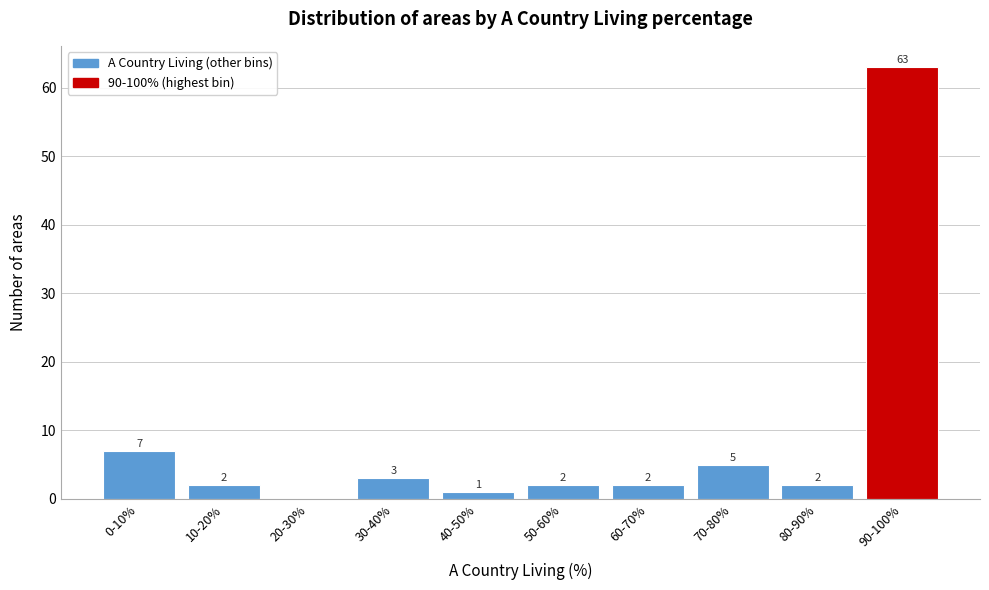

Reading right to left, list all the values displayed in this chart.

90-100%=63	80-90%=2	70-80%=5	60-70%=2	50-60%=2	40-50%=1	30-40%=3	20-30%=0	10-20%=2	0-10%=7